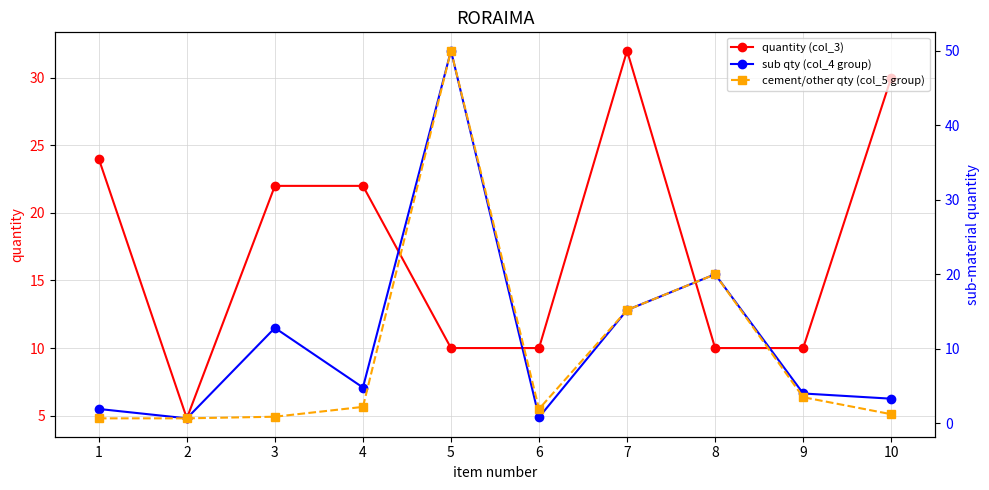

Which series has the largest total across all categories?

quantity (col_3)